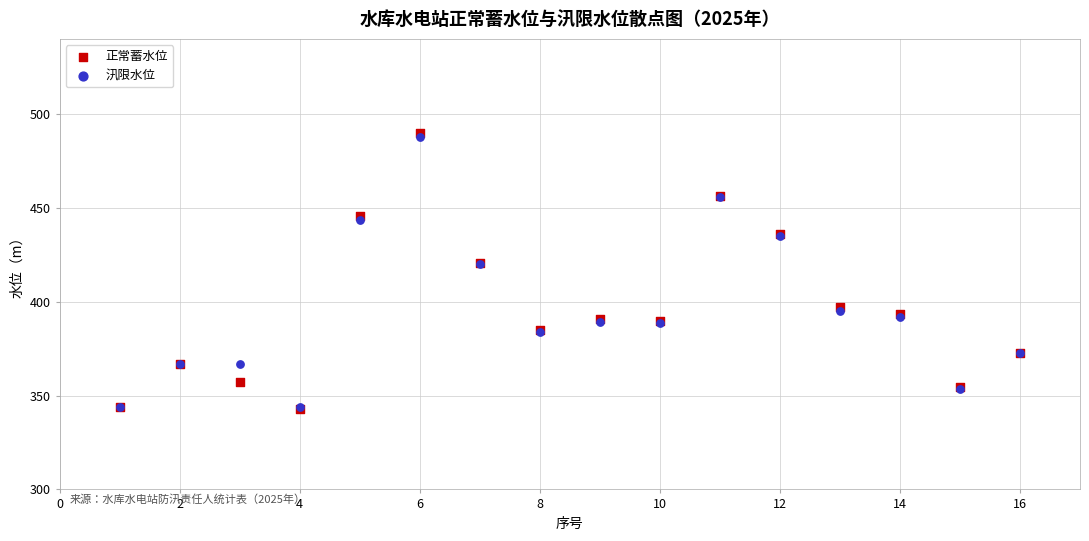

Which series has the largest Y range (max minus min)?

正常蓄水位